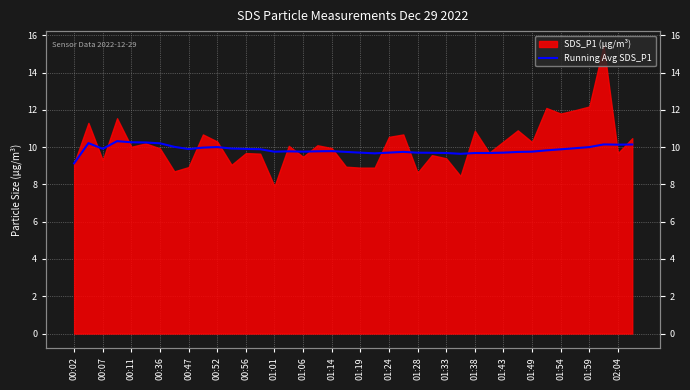

True or false: the data shows 9.7 at 02:04.

True